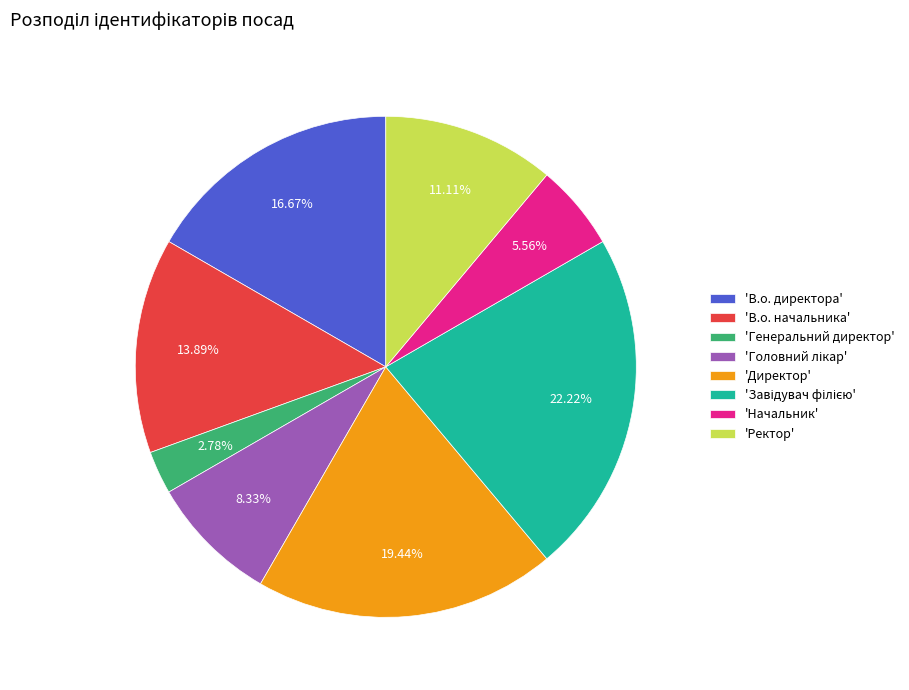

Between 'Директор' and 'В.о. начальника', which is larger?

'Директор'